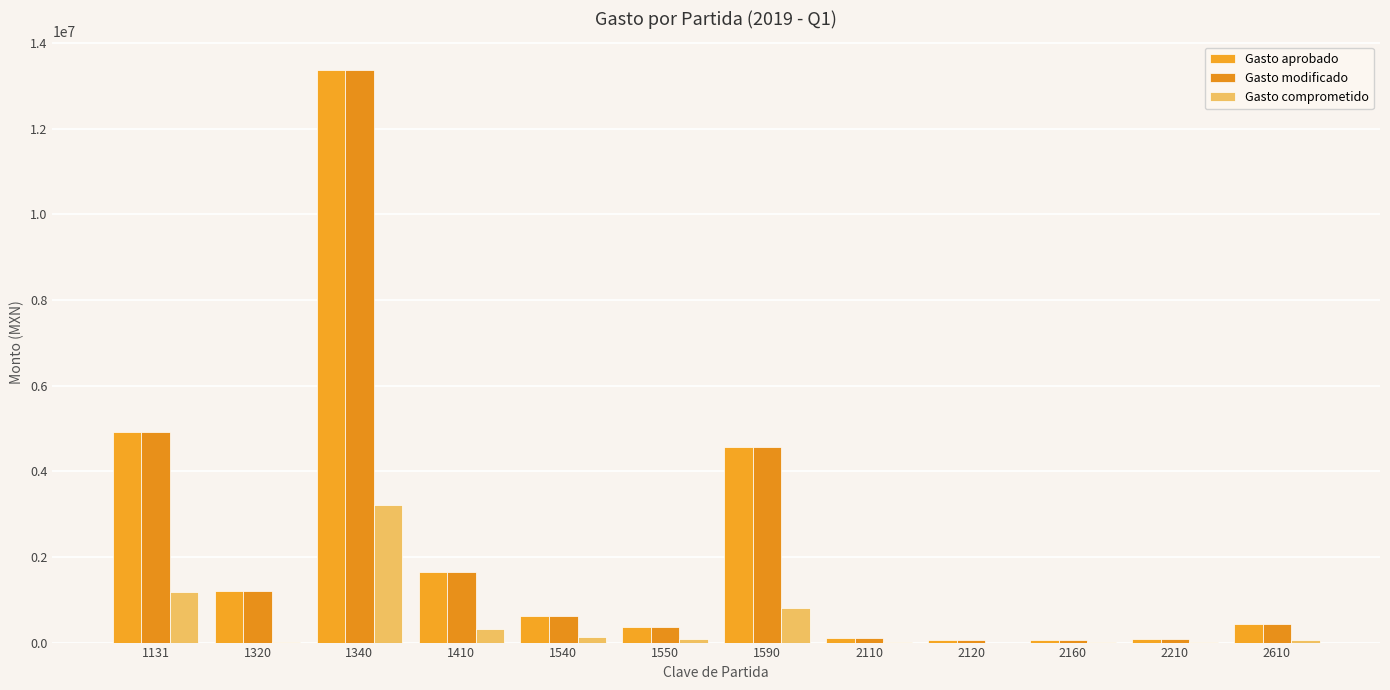

Which series changed the most between 1590 and 2110?

Gasto aprobado